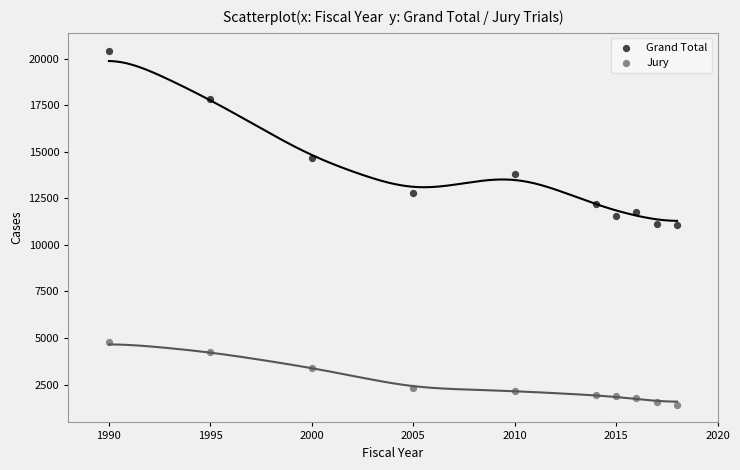

Across all data points, what is the range of X values (max minus min)?

28